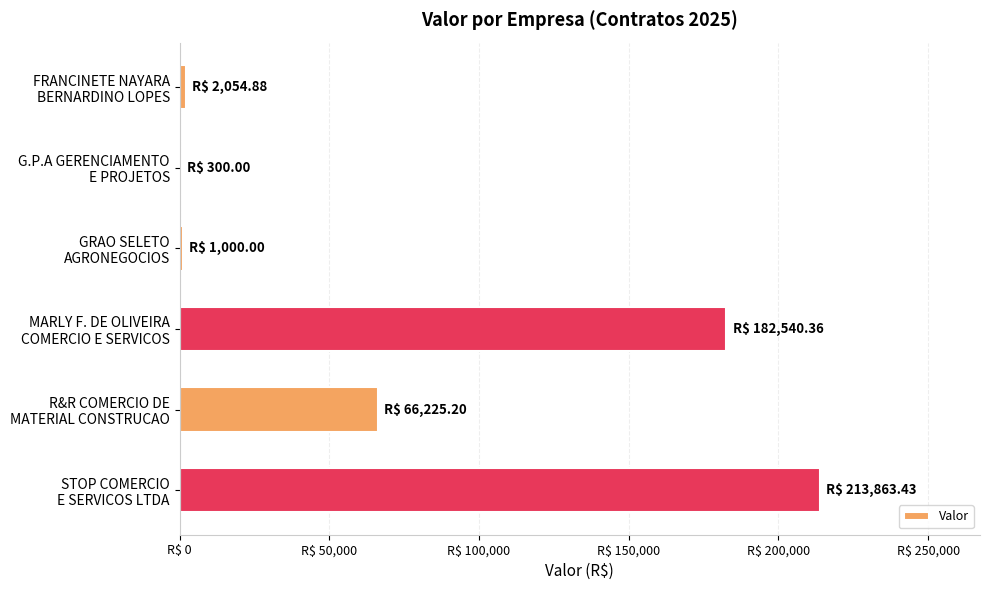

How many data points does each series have?

6